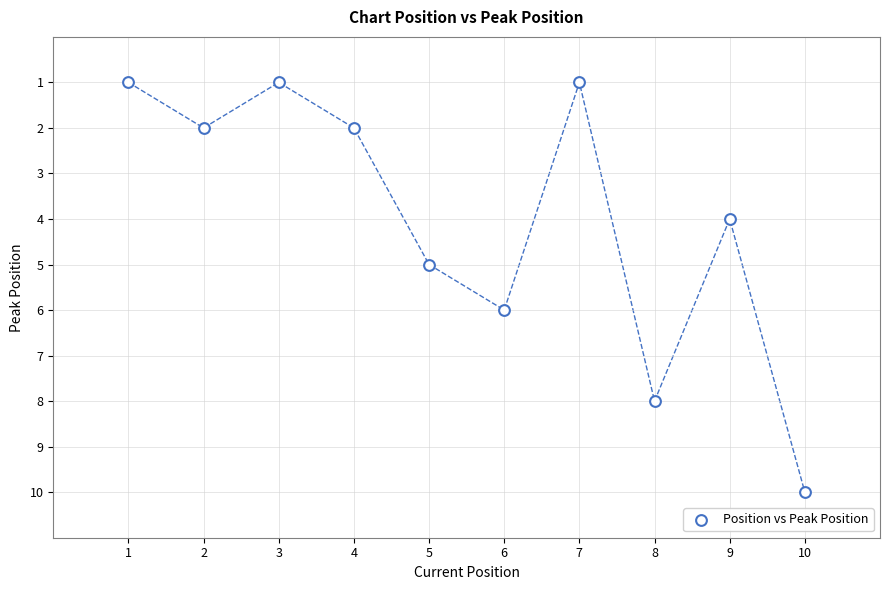

What is the range of Y values (max minus min)?

9